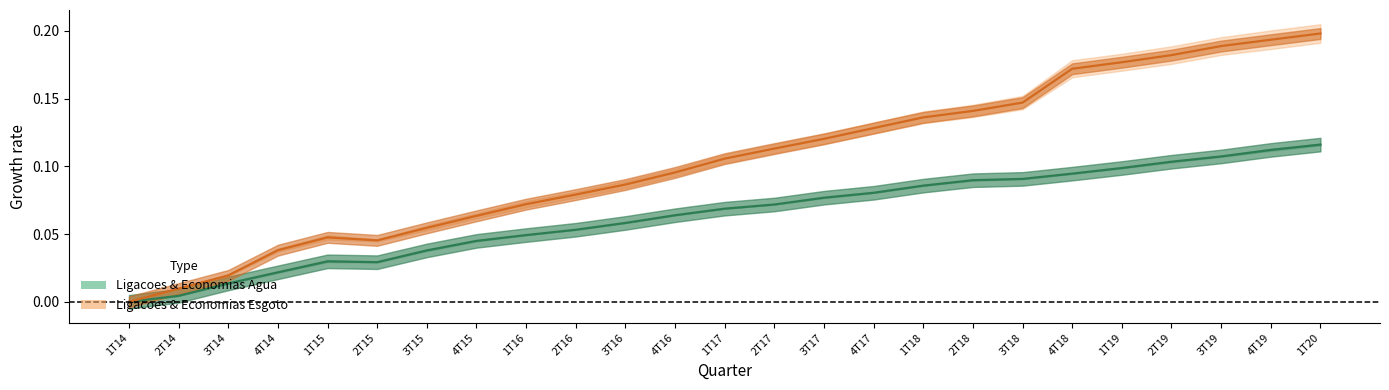

What is the label of the 8th point from the right?

2T18